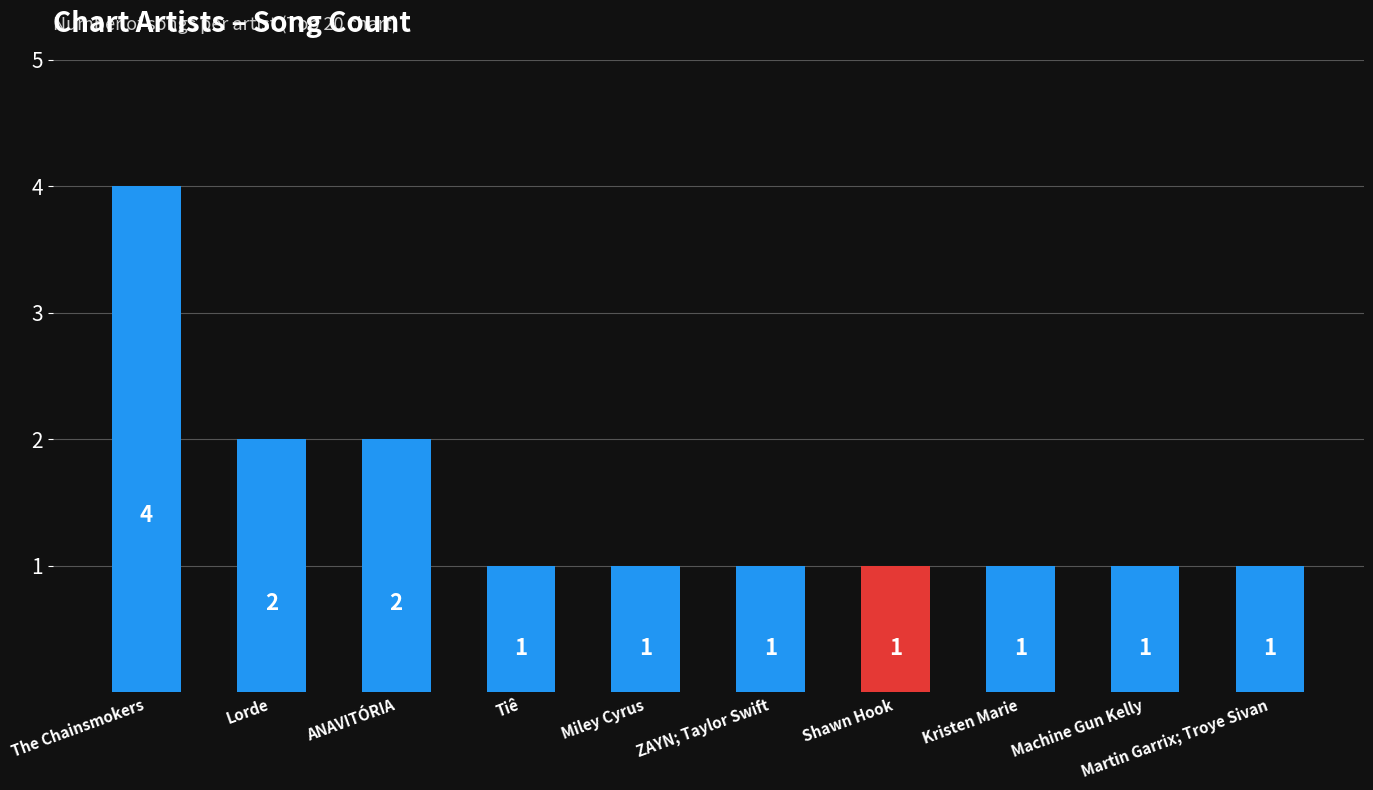

What is the ratio of the value at Miley Cyrus to the value at Machine Gun Kelly?

1.0